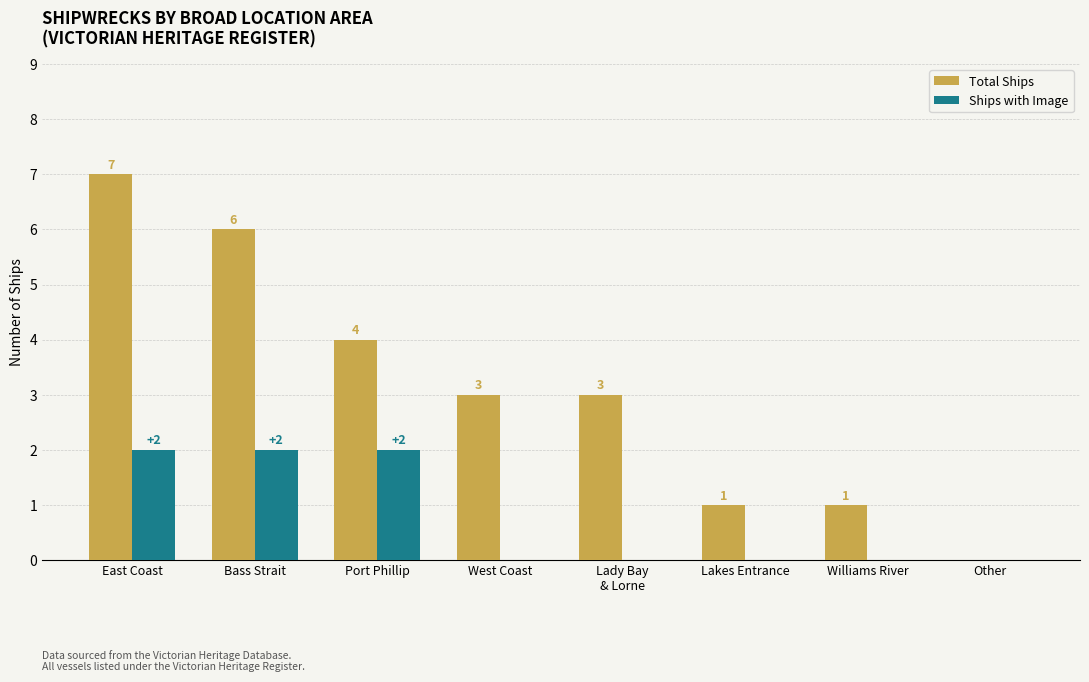

How many distinct data groups are displayed?

2